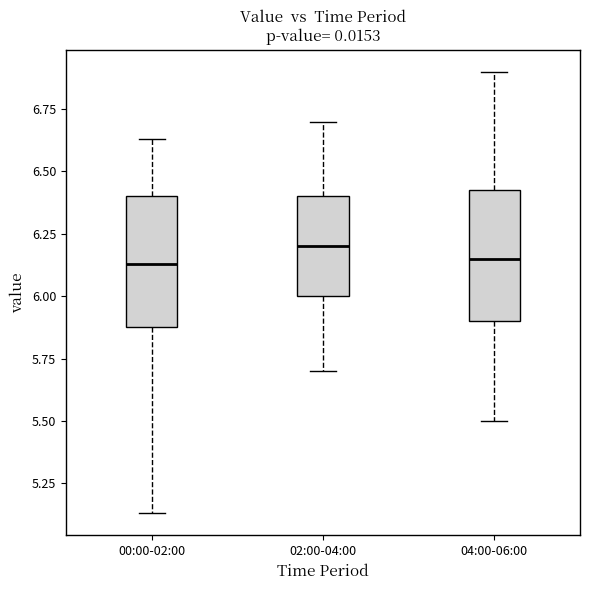

Reading left to right, read every box against the y-axis: the position of its median line, the range the box covers, and the ends of its whiskers. The values are not printed on the chart, so give them approximately, as read against the axis.

00:00-02:00: median 6.15, box 5.90 to 6.40, whiskers 5.15 to 6.65
02:00-04:00: median 6.20, box 6.00 to 6.40, whiskers 5.70 to 6.70
04:00-06:00: median 6.15, box 5.90 to 6.45, whiskers 5.50 to 6.90